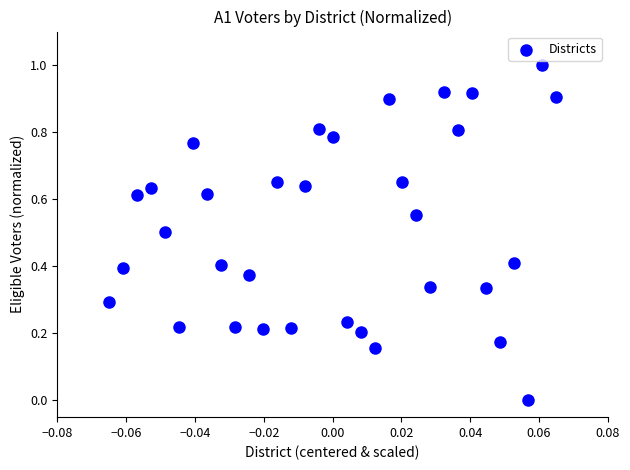

What is the range of Y values (max minus min)?

1.0